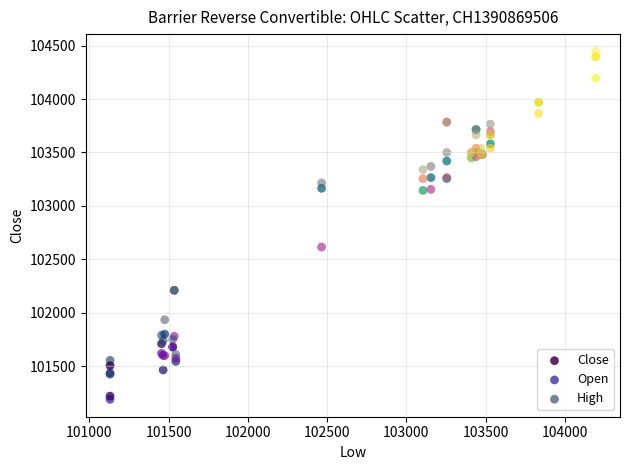

What are all the series names shown in the legend?

Close, Open, High